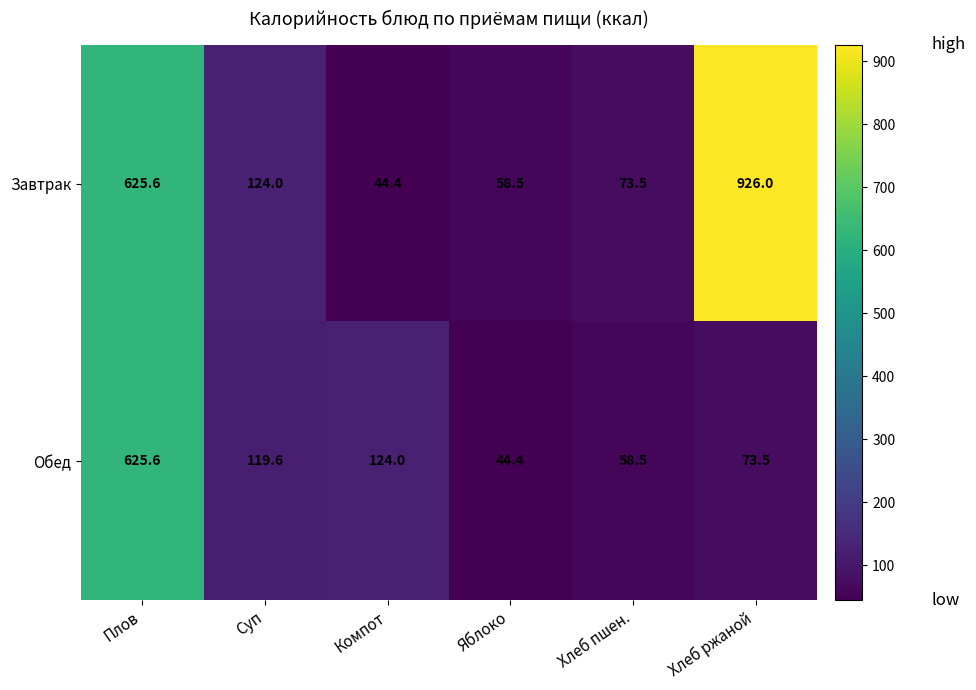

What is the lowest value of the Завтрак series?

44.4